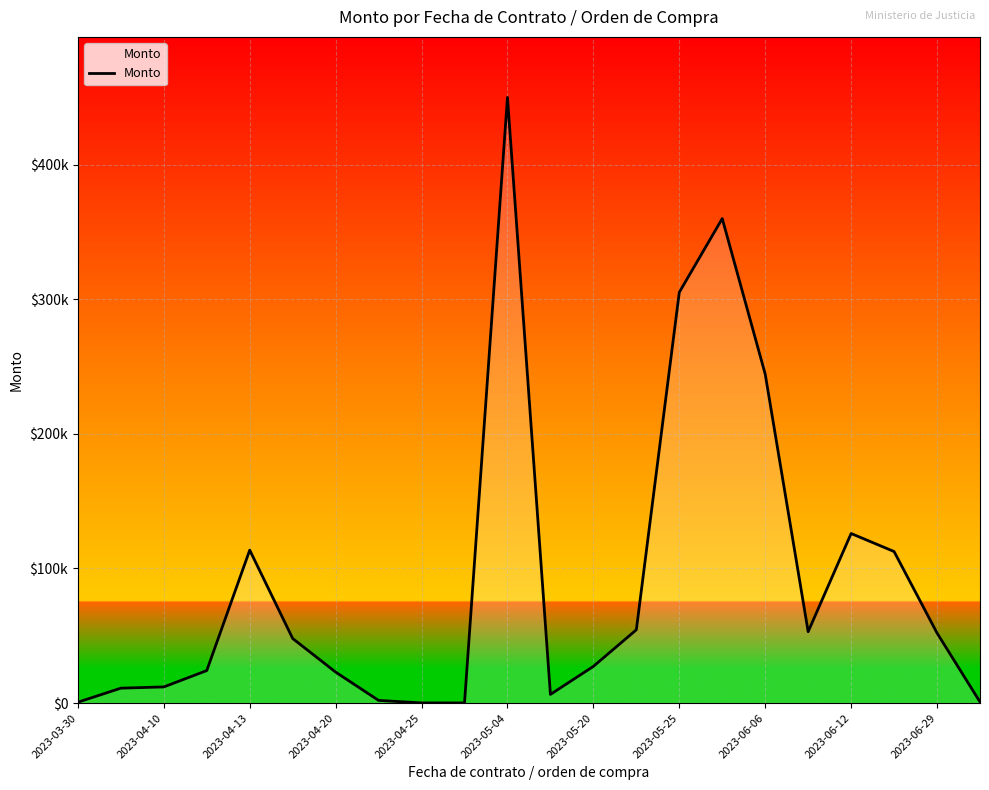

How many data points are above 47973?

11